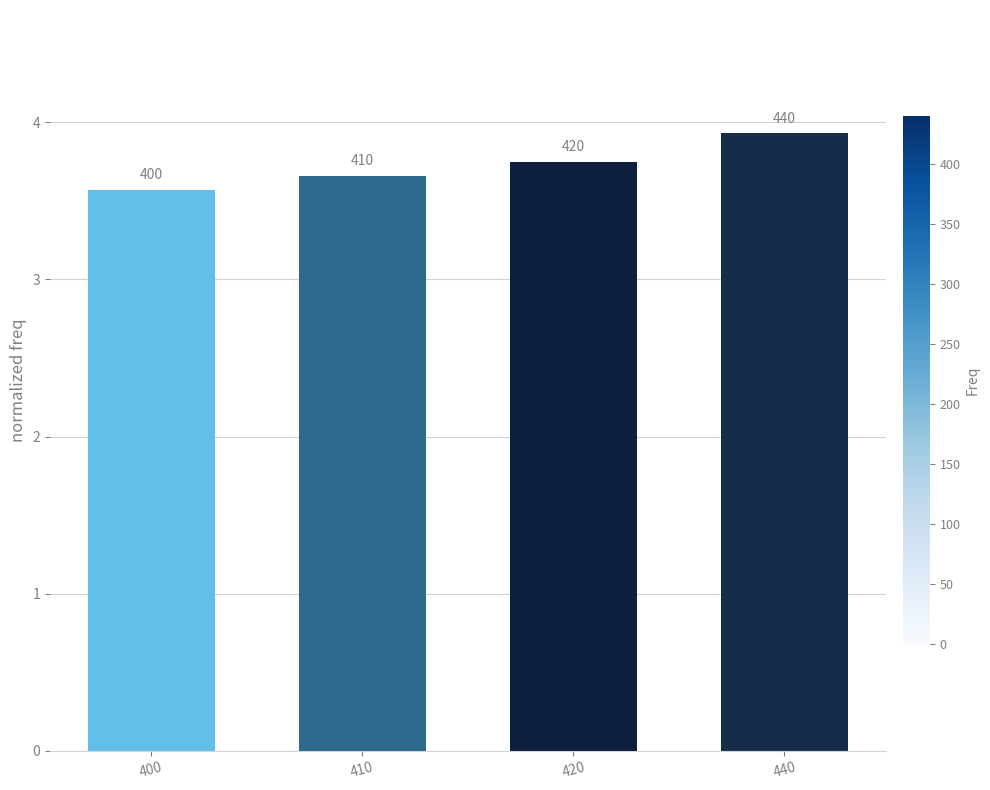

Does the chart contain any negative values?

No